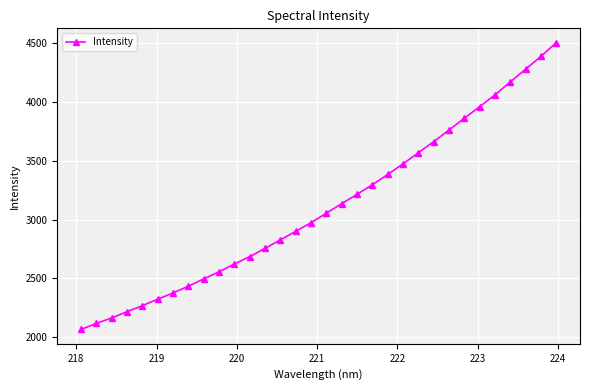

What is the average value?

3110.7